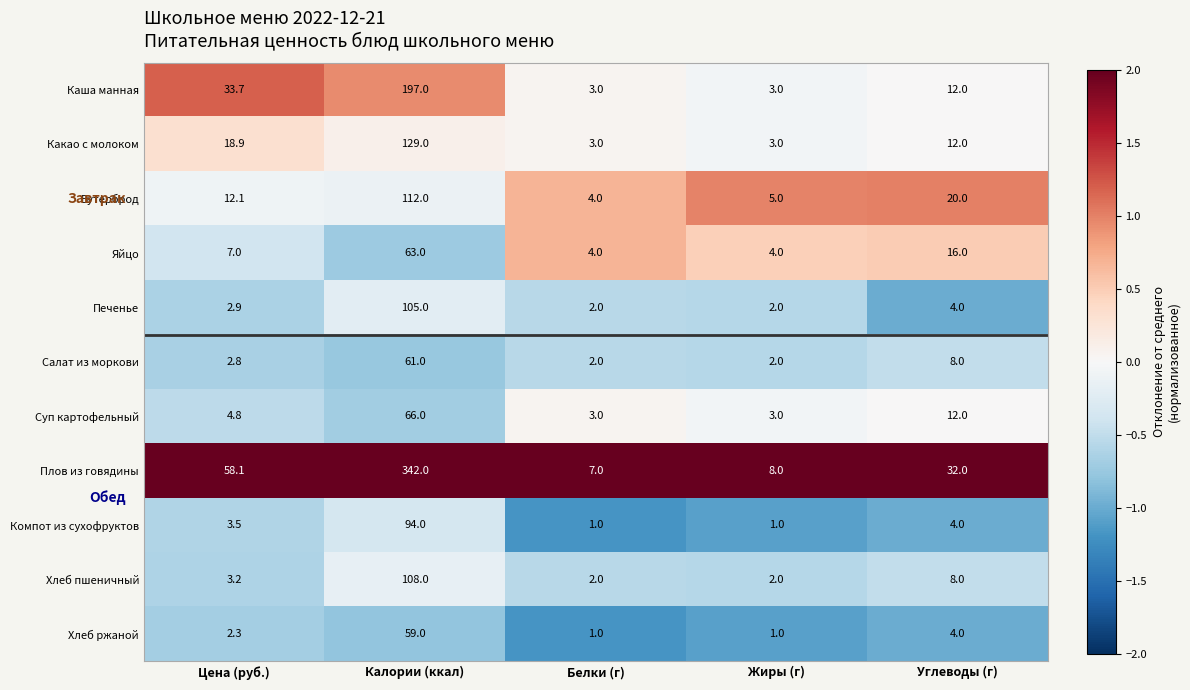

Which series has the largest total across all categories?

Плов из говядины